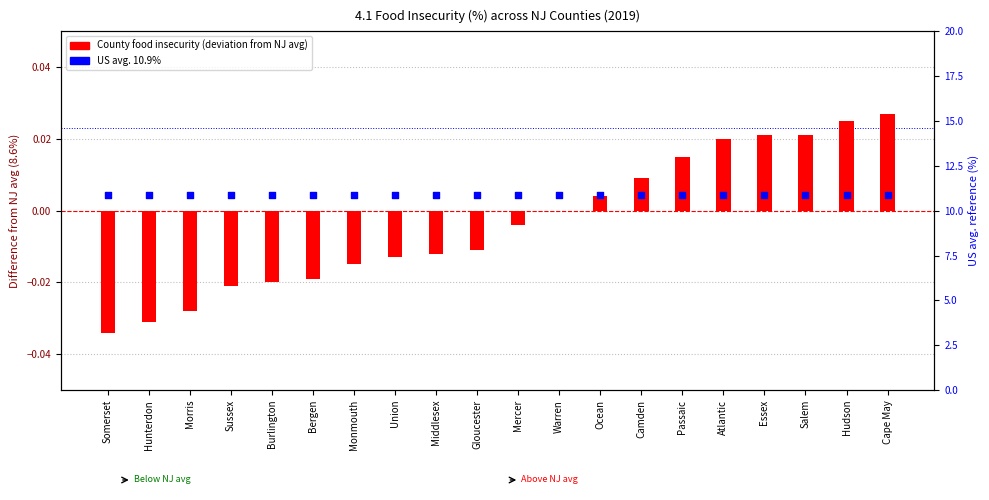

Which series reaches the maximum Y coordinate?

US avg. 10.9%